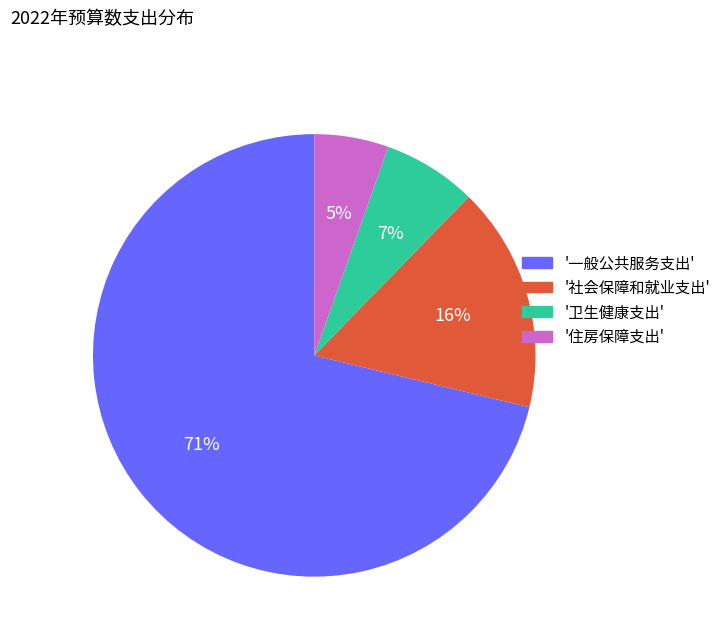

How many slices are in this pie chart?

4